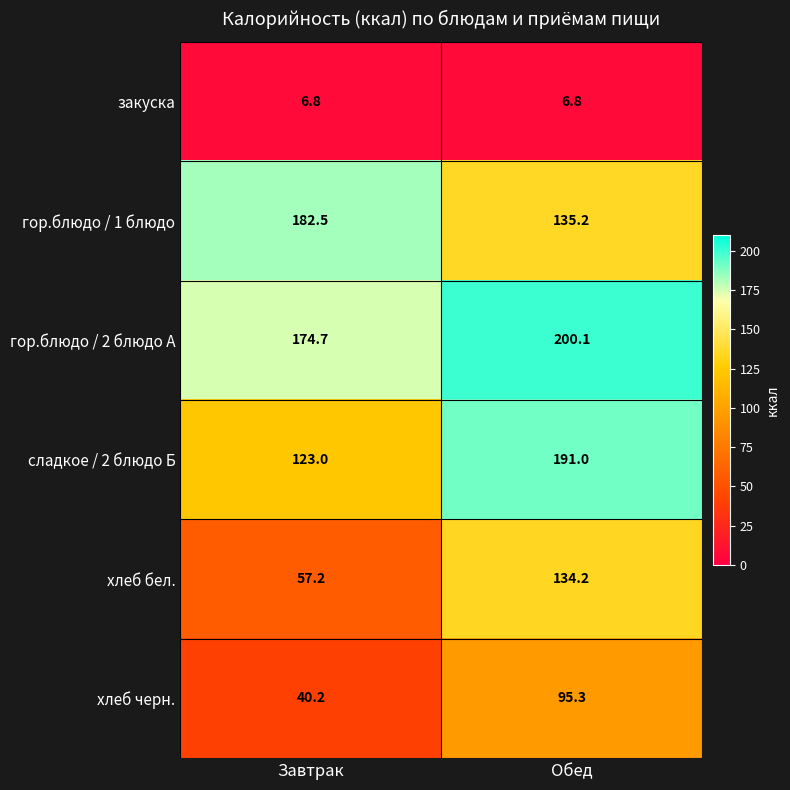

Where is гор.блюдо / 2 блюдо А nearest to the value 187?

Завтрак